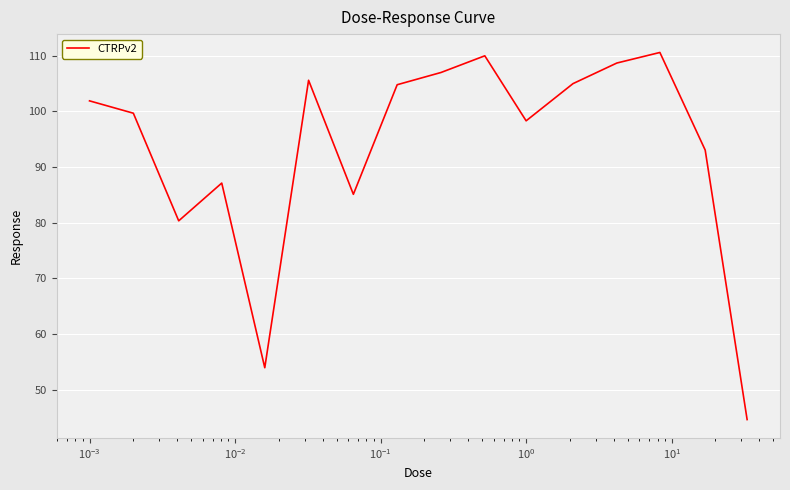

What is the difference between the maximum and minimum values?

66.0